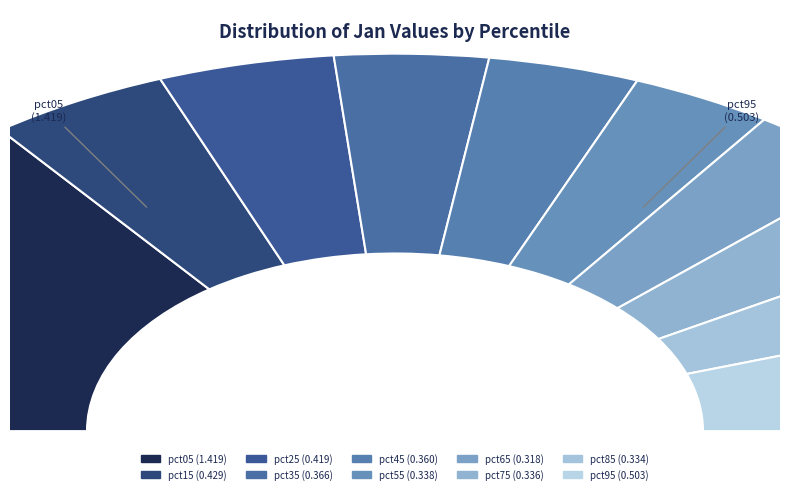

To the nearest percent, what is the difference between the largest and smallest slice percentages?

23%